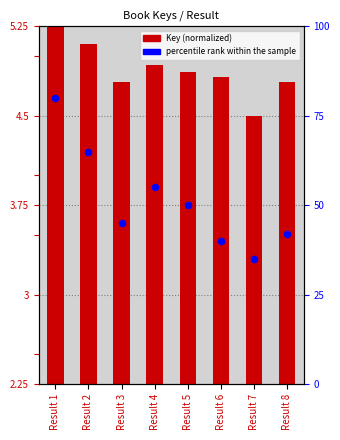

What are all the series names shown in the legend?

Key (normalized), percentile rank within the sample